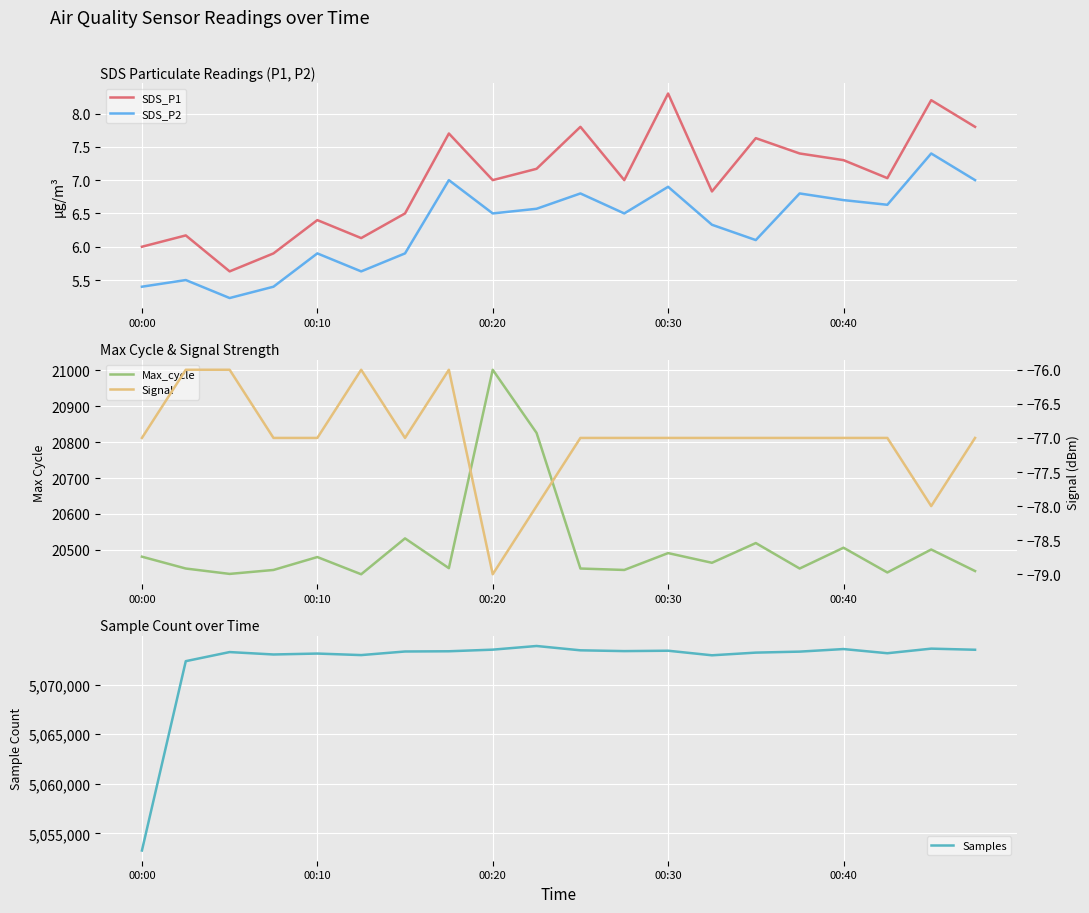

Which has a higher value, 00:00 or 17?

17